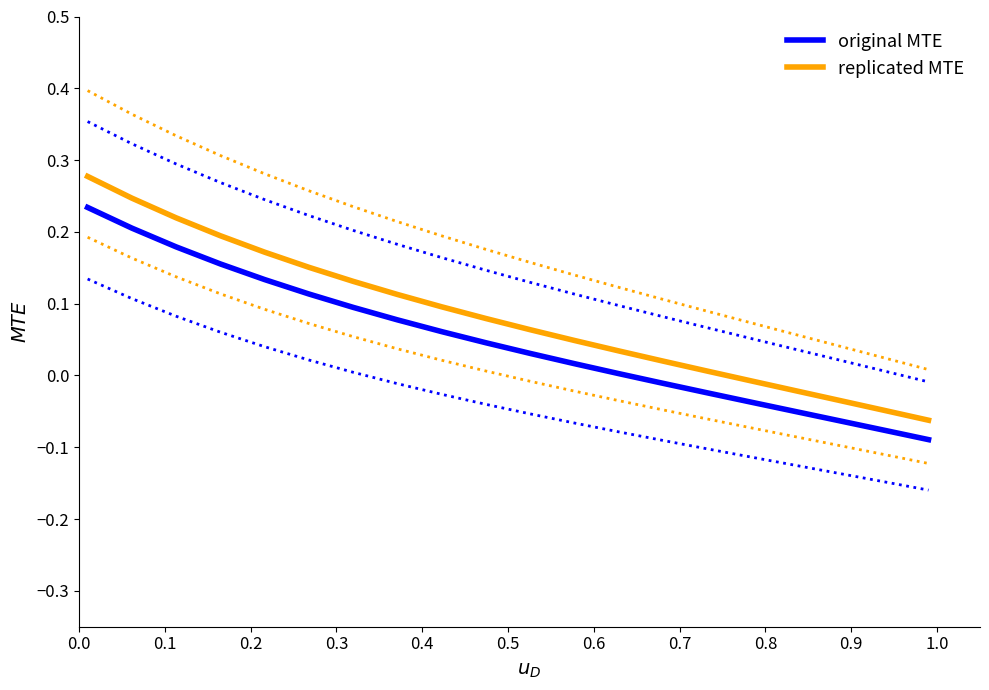

List the series in order of their overall mean, lowest first.

original MTE, replicated MTE